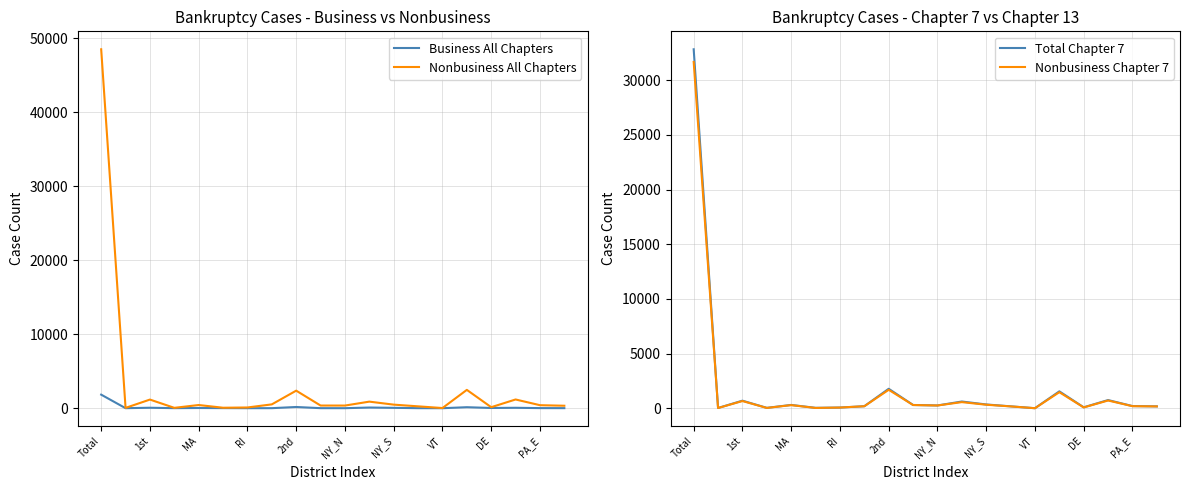

Is it true that Total Chapter 7 equals 334 at 13?

False